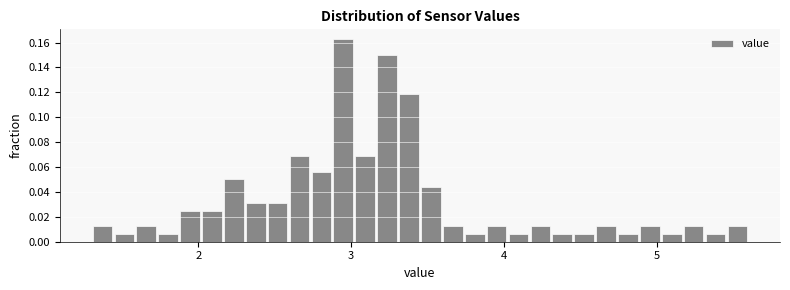

Around what value on the x-axis is the tallest bar? Give the approximate position of its centre, as read against the axis.

2.9